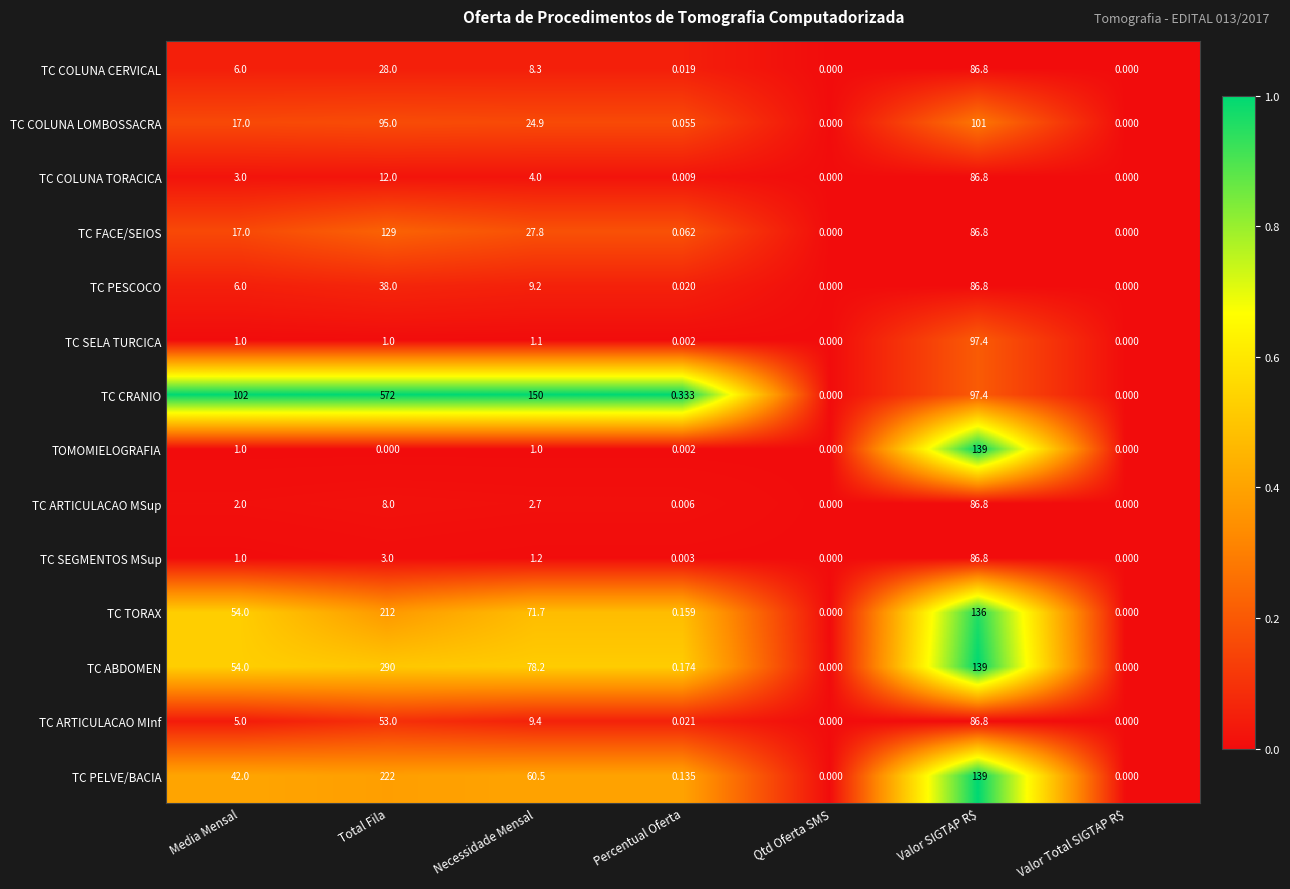

Which series has the largest total across all categories?

TC CRANIO